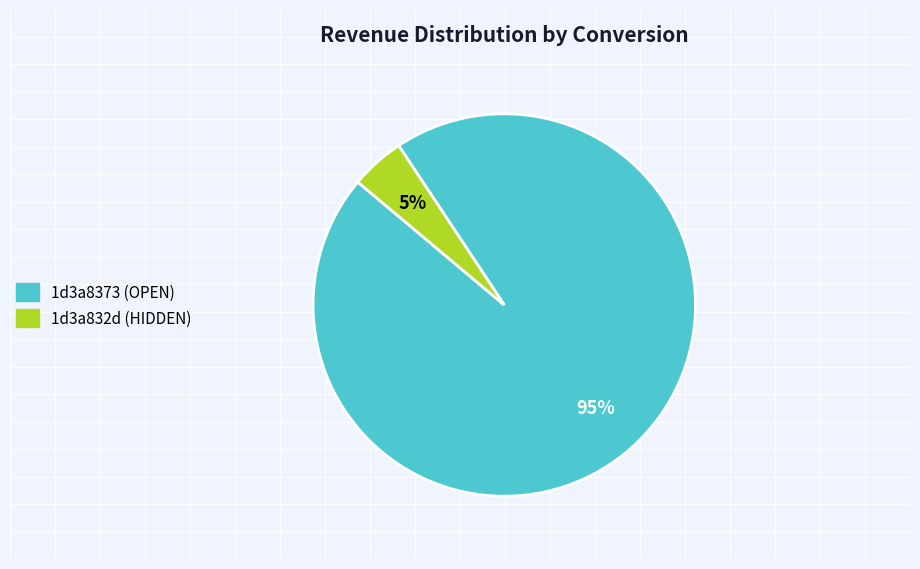

Between 1d3a8373 (OPEN) and 1d3a832d (HIDDEN), which is larger?

1d3a8373 (OPEN)